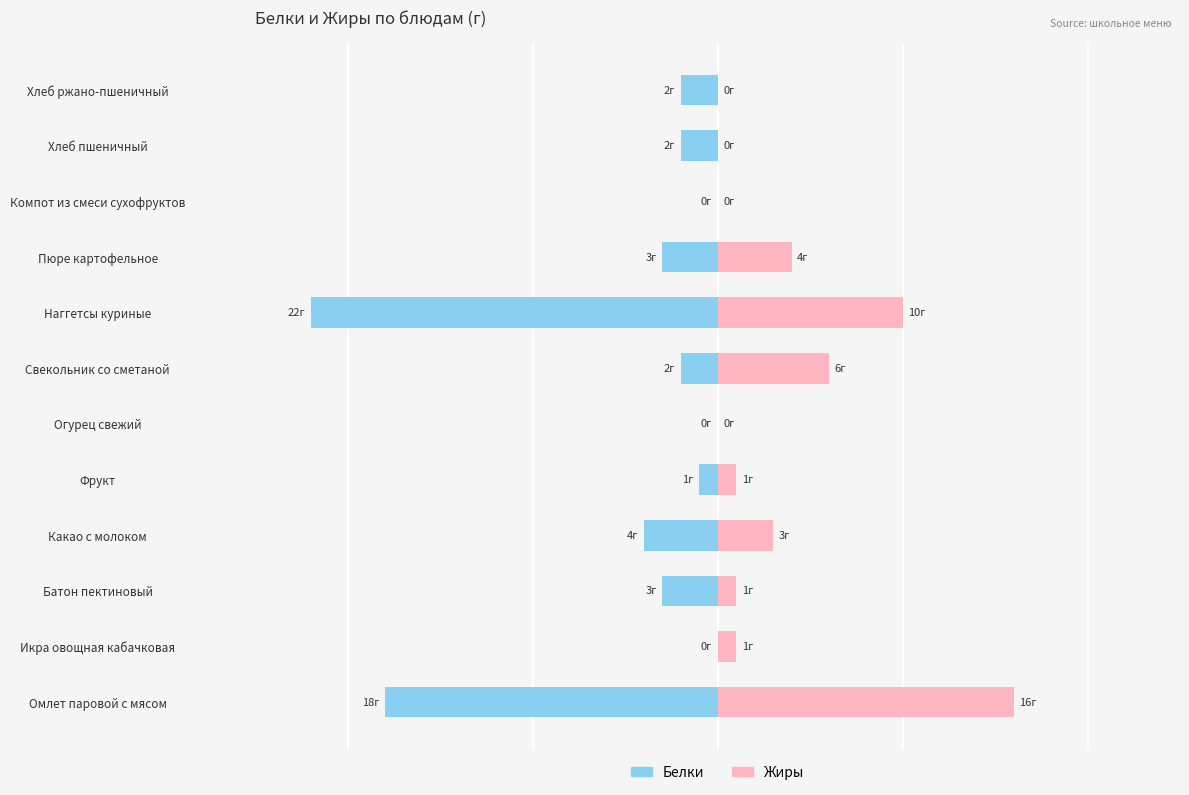

Count the number of categories in the chart.

12